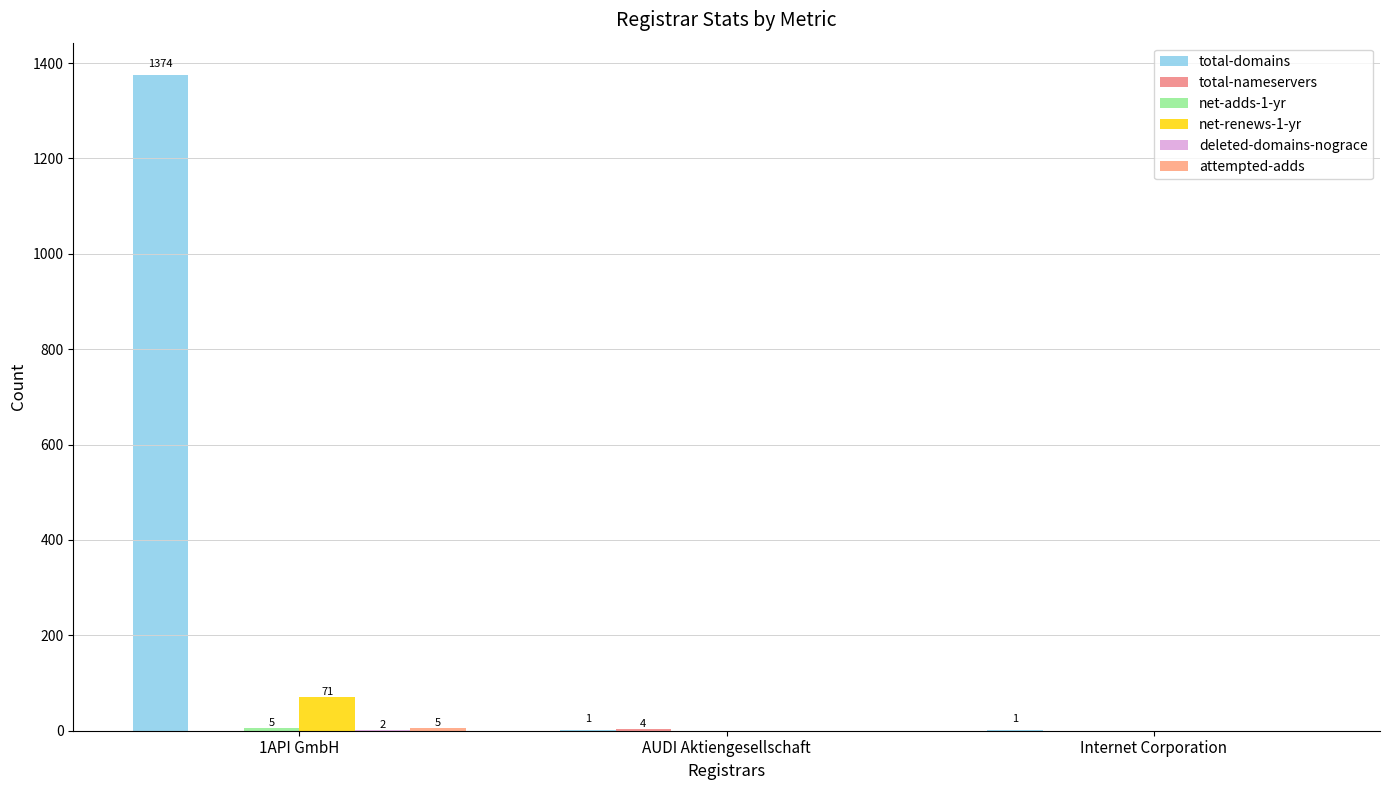

What is the value of the deleted-domains-nograce bar at the 1st from the left?

2